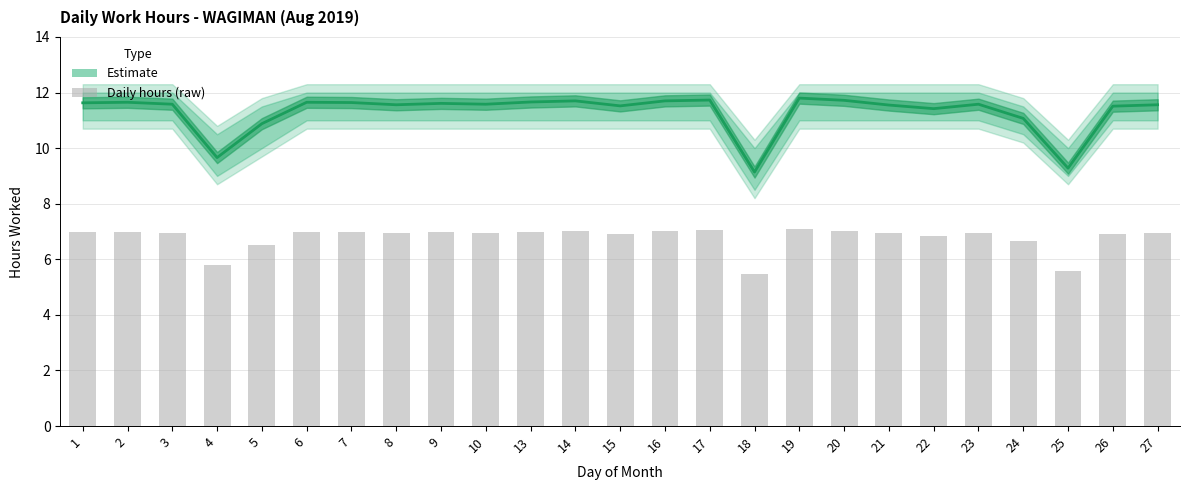

Which category has the highest value across all series?

19